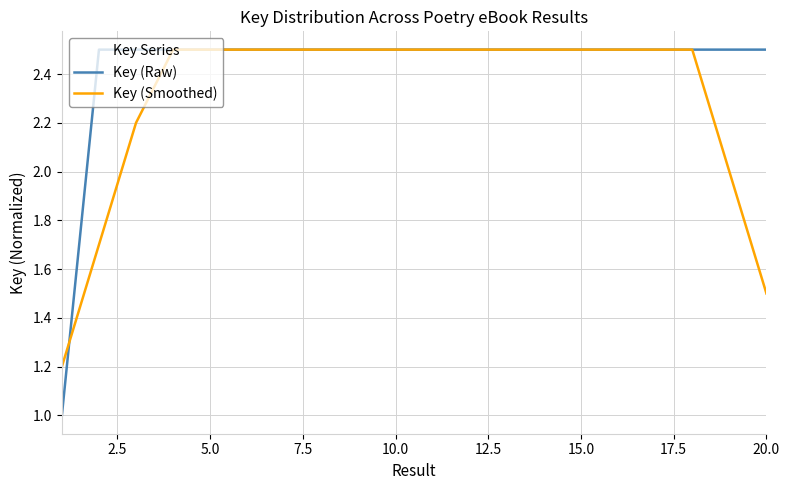

Does the chart have visible grid lines?

Yes